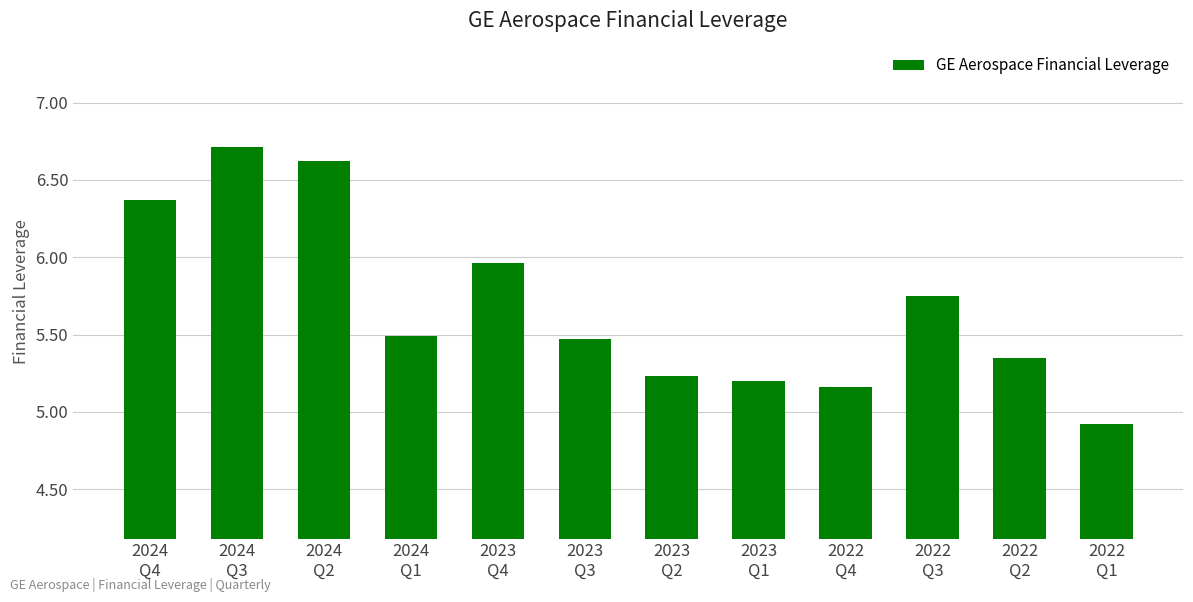

What is the difference between the values at 2024
Q1 and 2023
Q1?

0.3